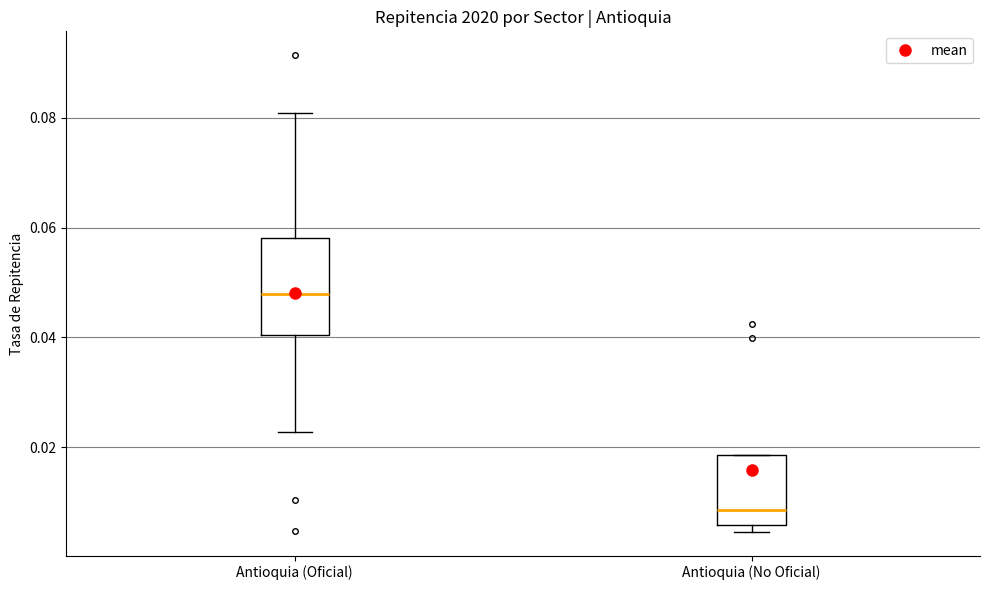

Where is the lower edge of the box for Antioquia (No Oficial) on the y-axis? The values are not printed on the chart, so give them approximately, as read against the axis.

0.006